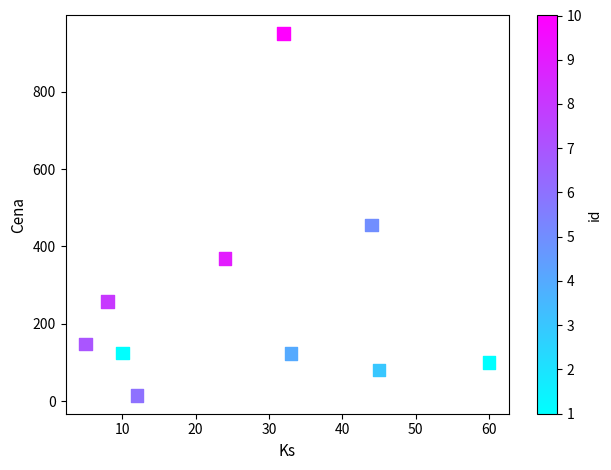

What is the average X value?

27